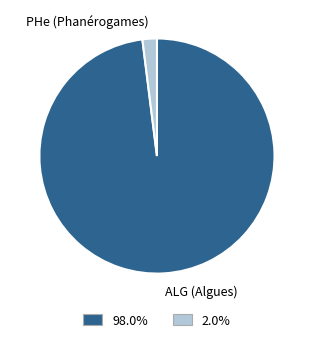

Which has a higher value, PHe (Phanérogames) or ALG (Algues)?

ALG (Algues)